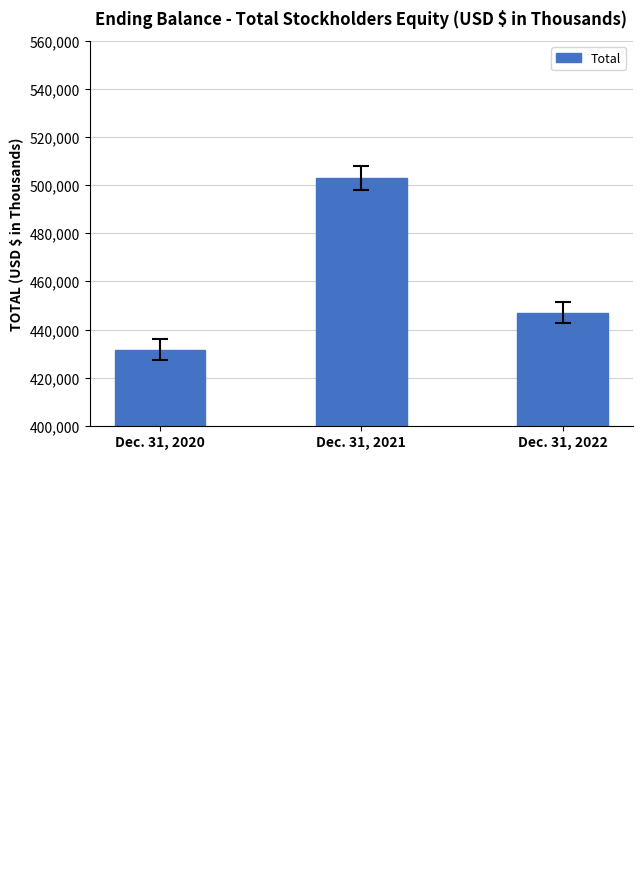

What is the difference between the maximum and minimum values?

71307